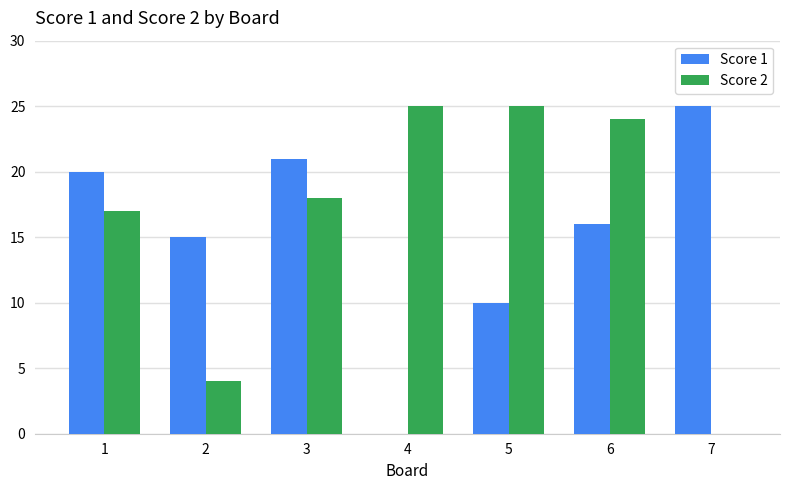

Is the value of Score 2 at 1 greater than the value of Score 1 at 5?

Yes